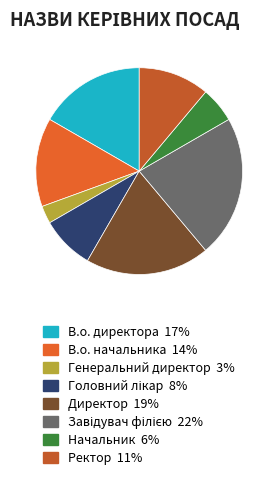

How many segments does this pie chart have?

8